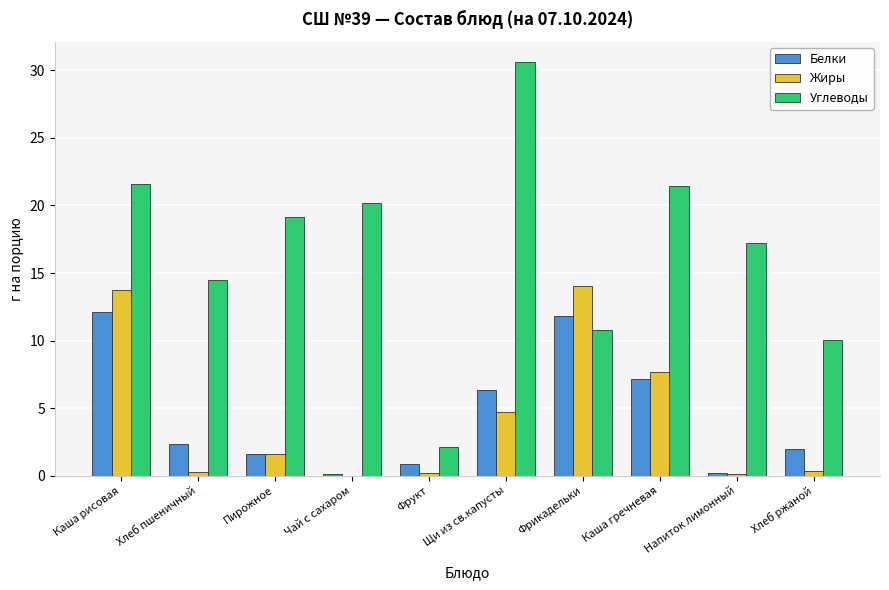

What is the approximate value of Углеводы at Хлеб ржаной?

10.0